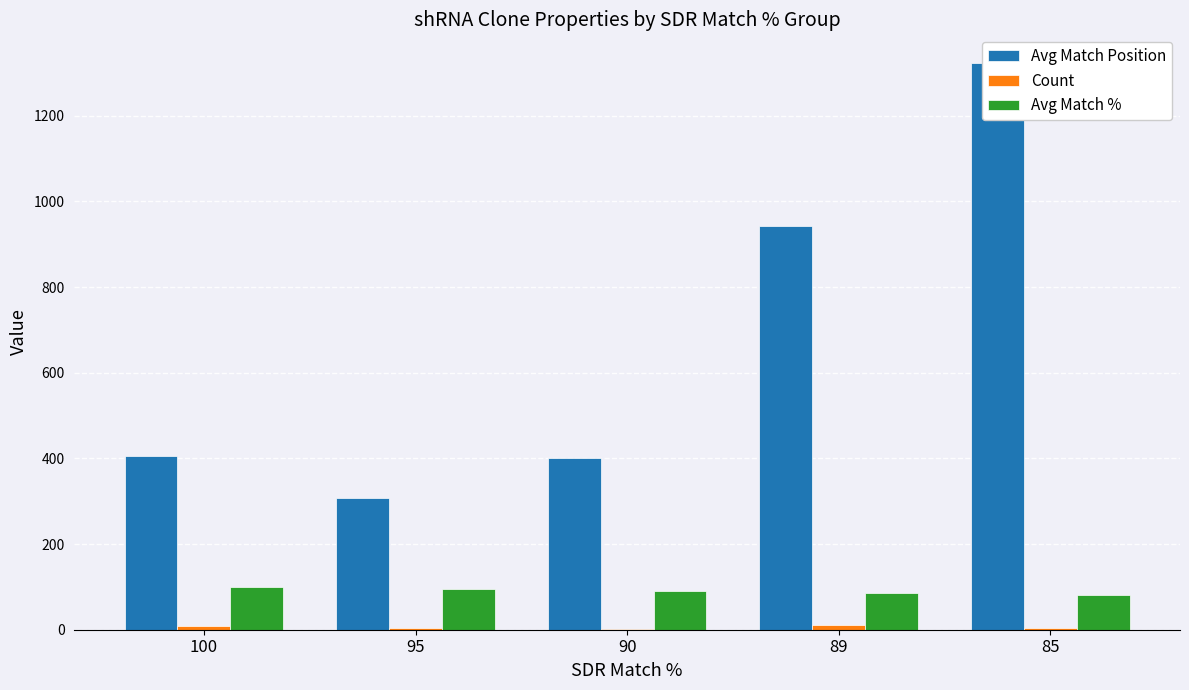

Between 100 and 90, which is larger?

100